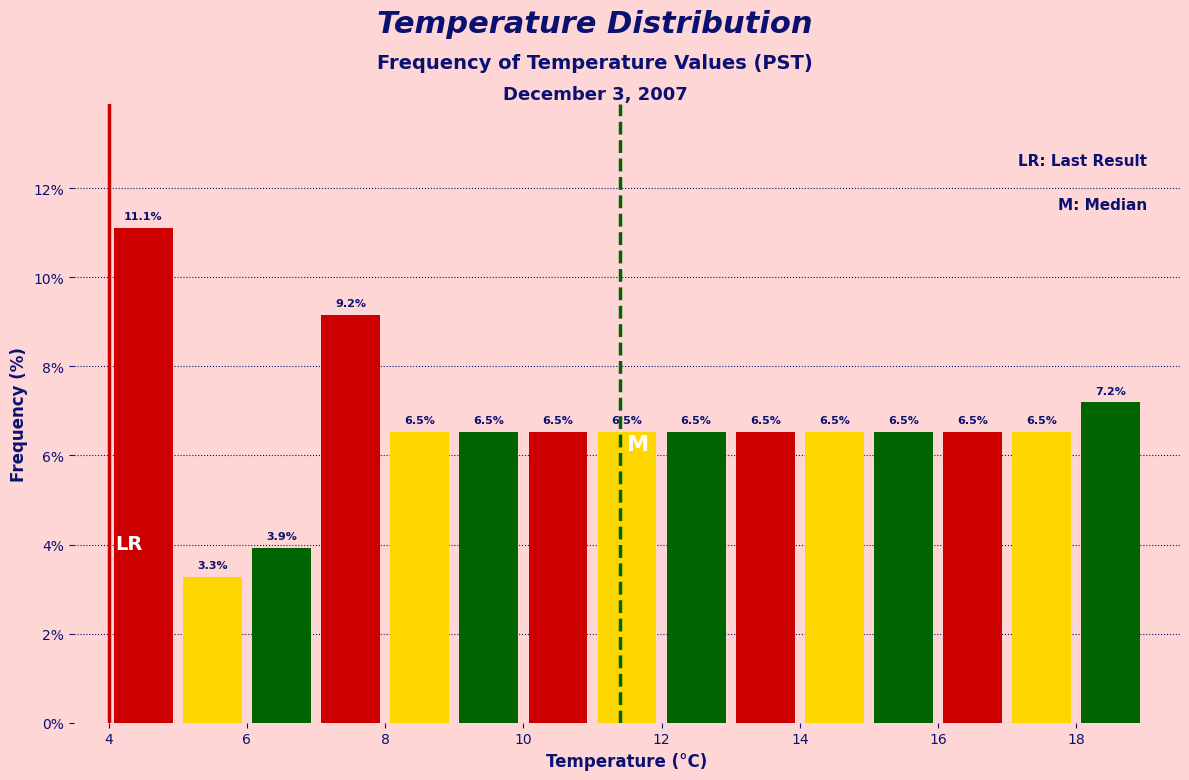

Which category has the lowest value across all series?

6